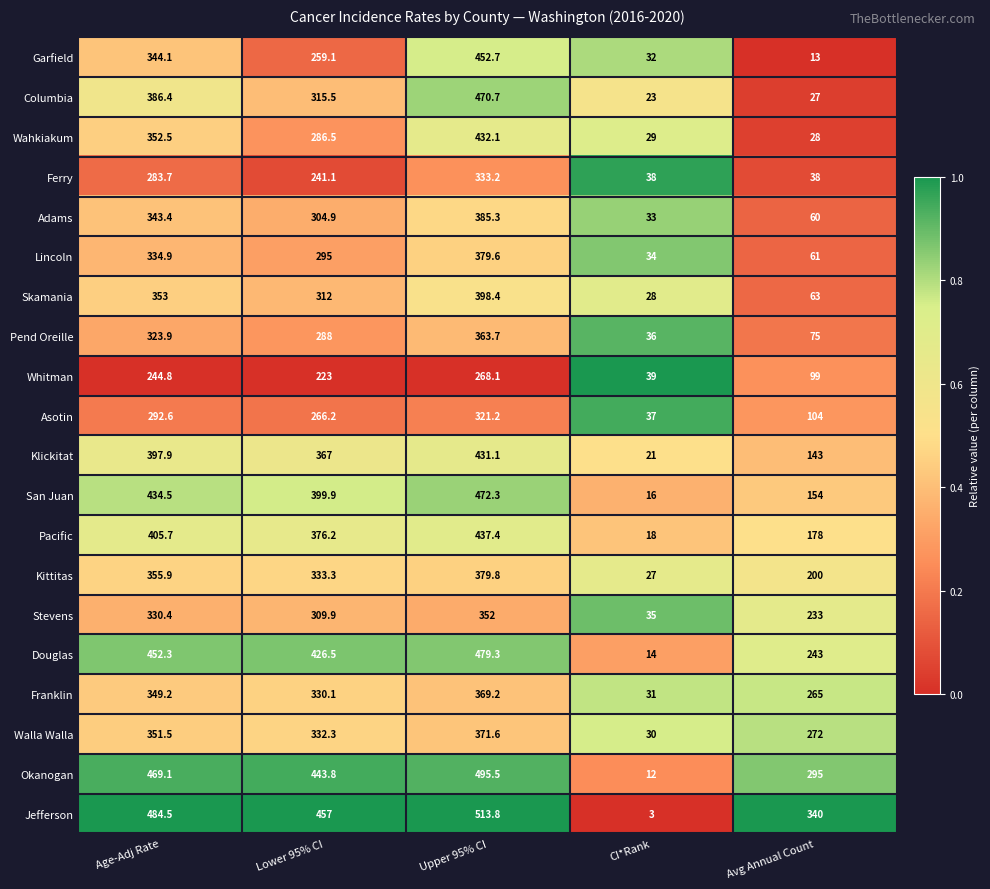

What is the difference between the maximum and minimum values in the Franklin series?

338.2